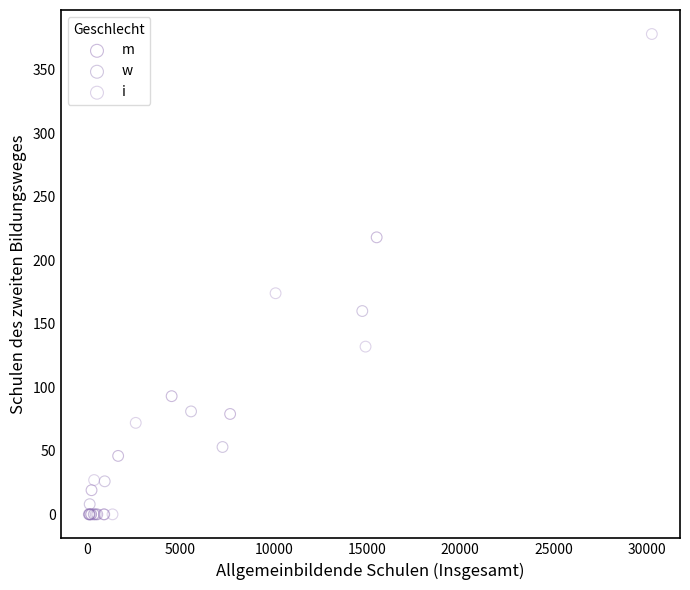

Which series has the largest Y range (max minus min)?

i